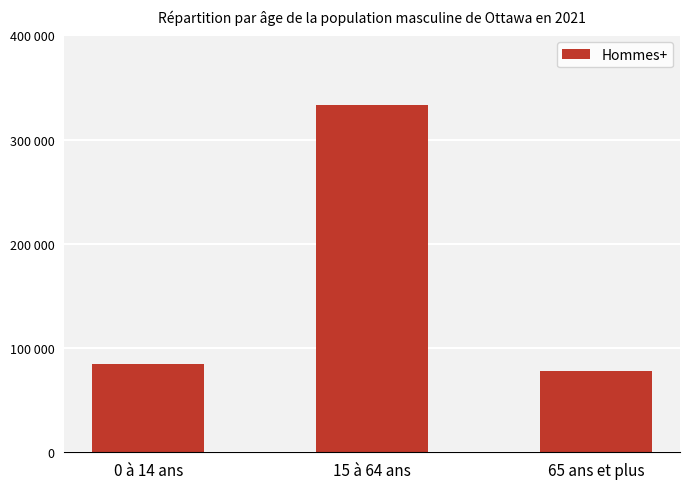

Rank the categories by value from lowest to highest.

65 ans et plus, 0 à 14 ans, 15 à 64 ans